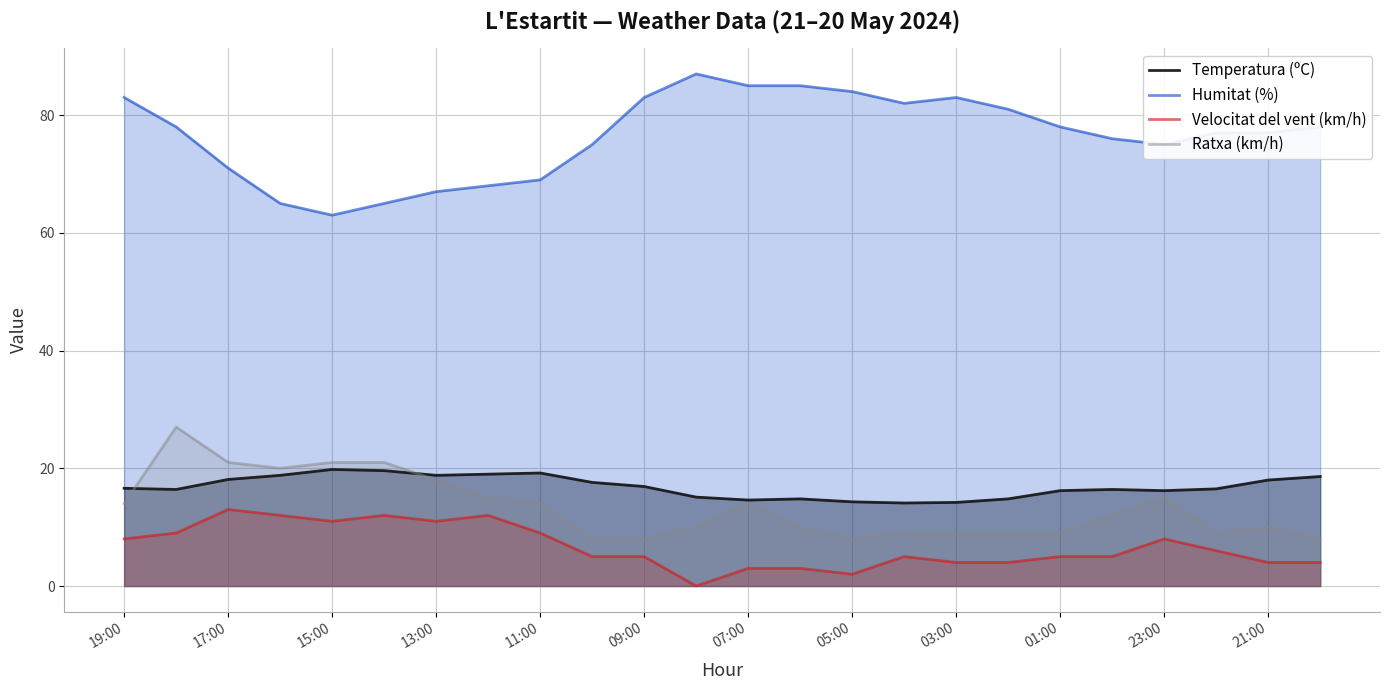

True or false: Ratxa (km/h) and Humitat (%) cross at least once.

False